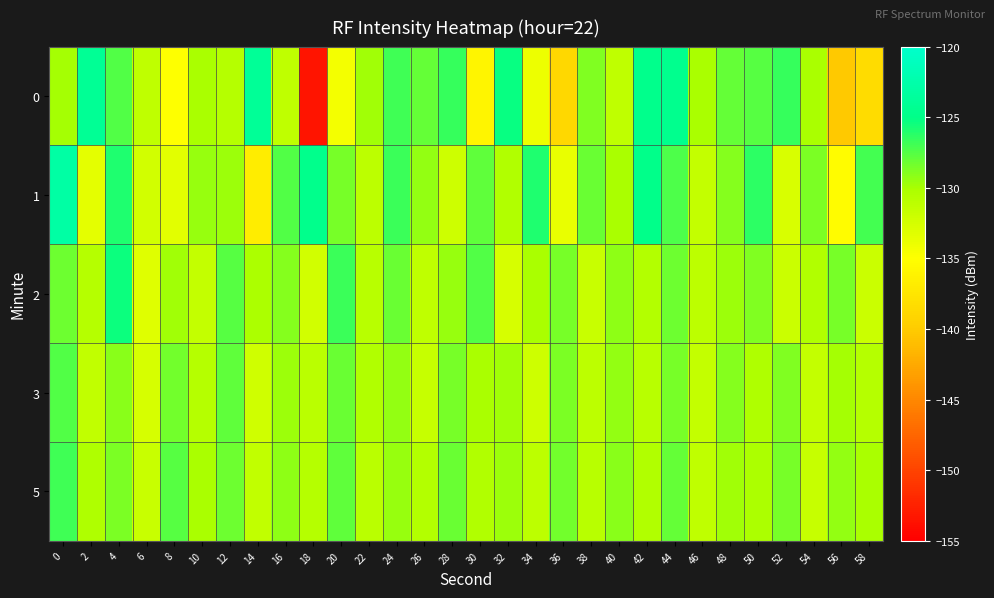

Rank the series at 54 from lowest to highest value.

5, 3, 2, 0, 1